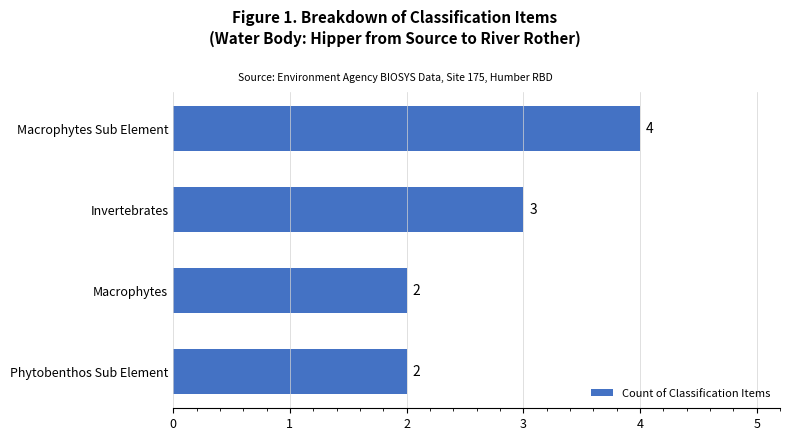

Where is the data nearest to the value 3?

Invertebrates